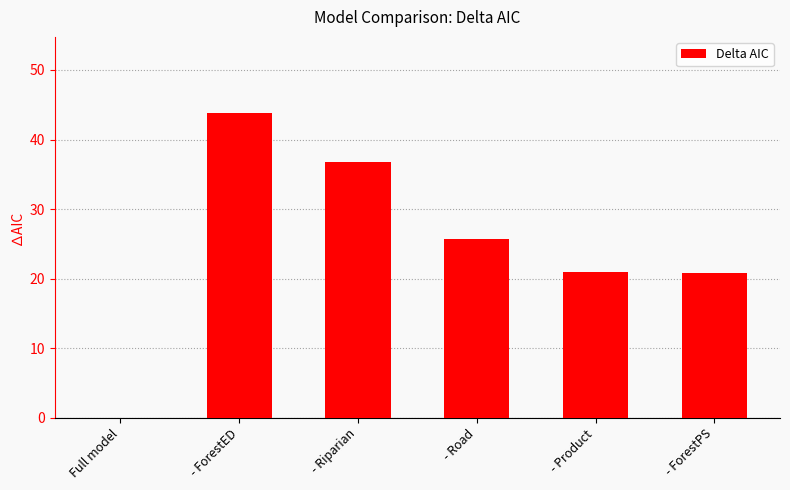

Reading right to left, what are all the values shown in this chart?

20.8	21.0	25.7	36.8	43.8	0.0